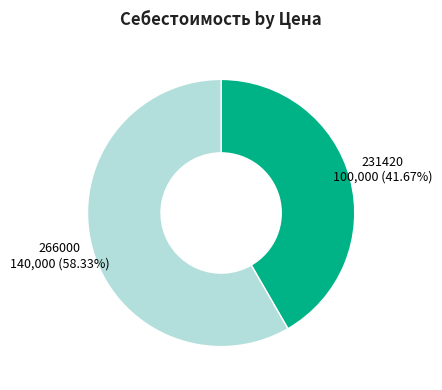

What is the largest slice in the pie chart?

266000